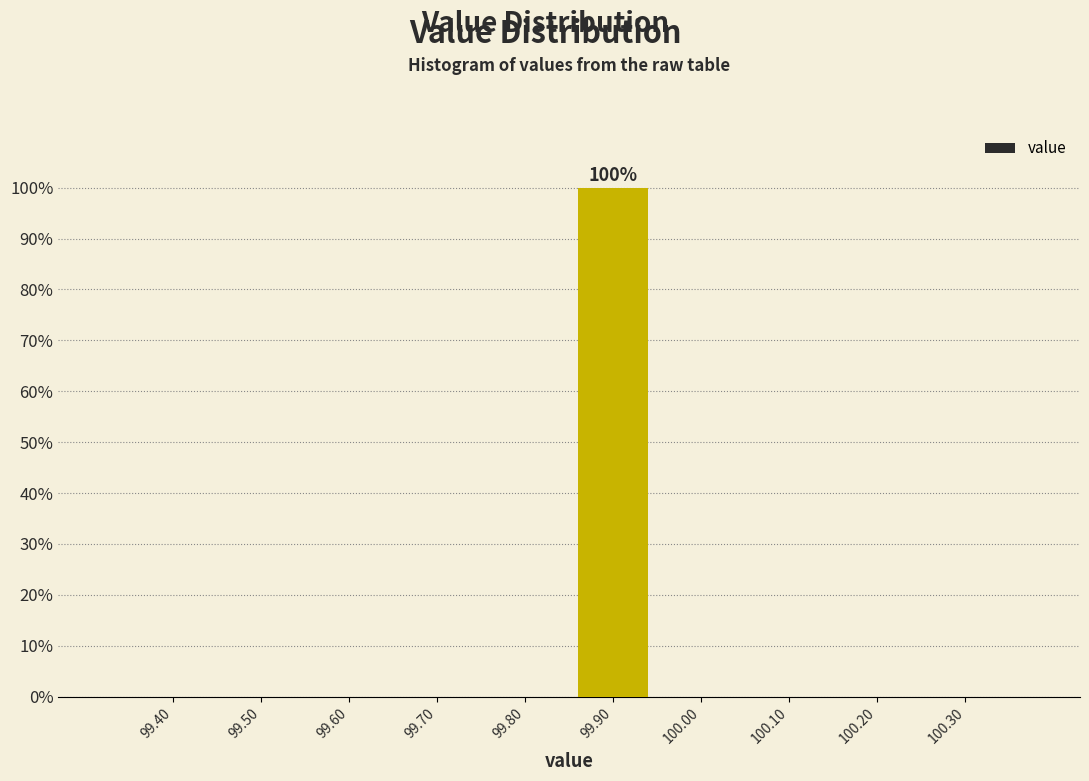

Reading right to left, list all the values displayed in this chart.

100.30=0	100.20=0	100.10=0	100.00=0	99.90=100	99.80=0	99.70=0	99.60=0	99.50=0	99.40=0